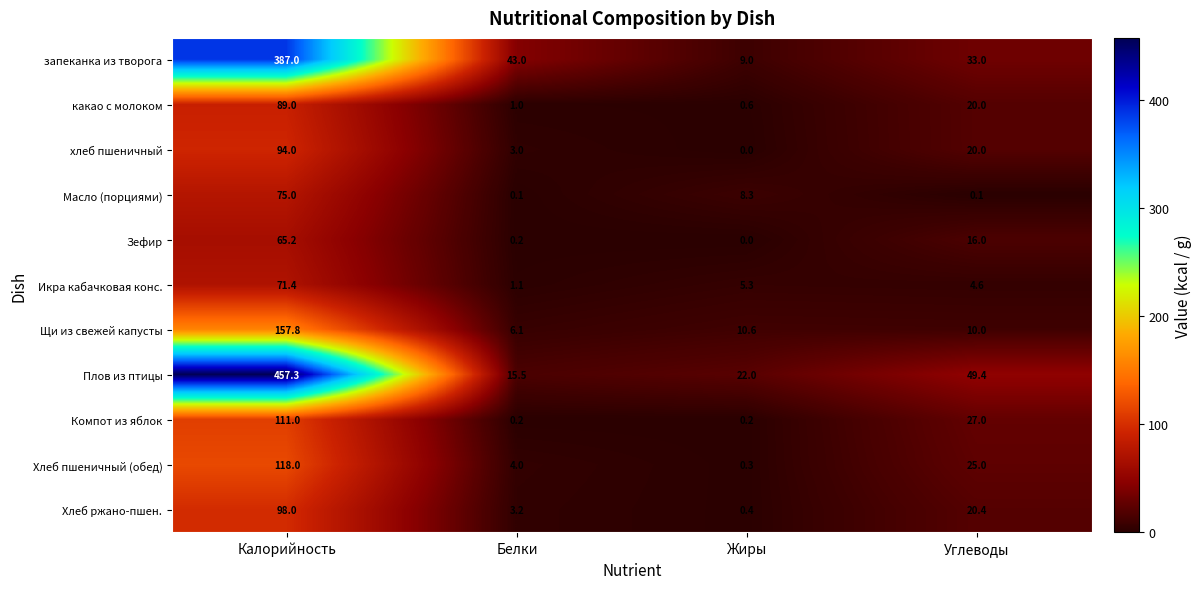

What is the sum of the какао с молоком values at Калорийность and Жиры?

89.6